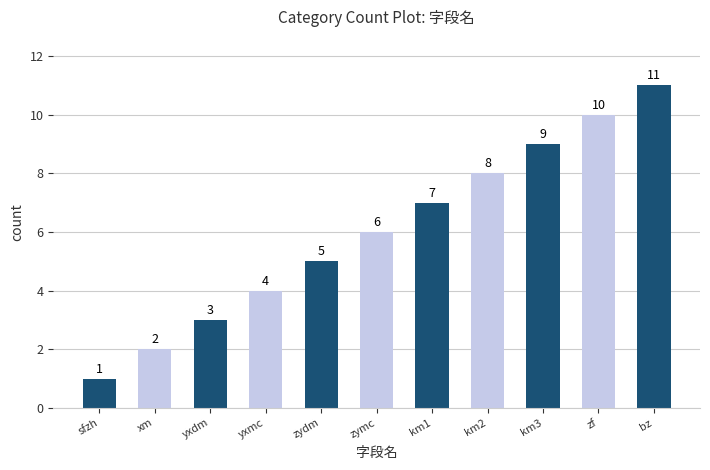

What is the difference between the maximum and minimum values?

10